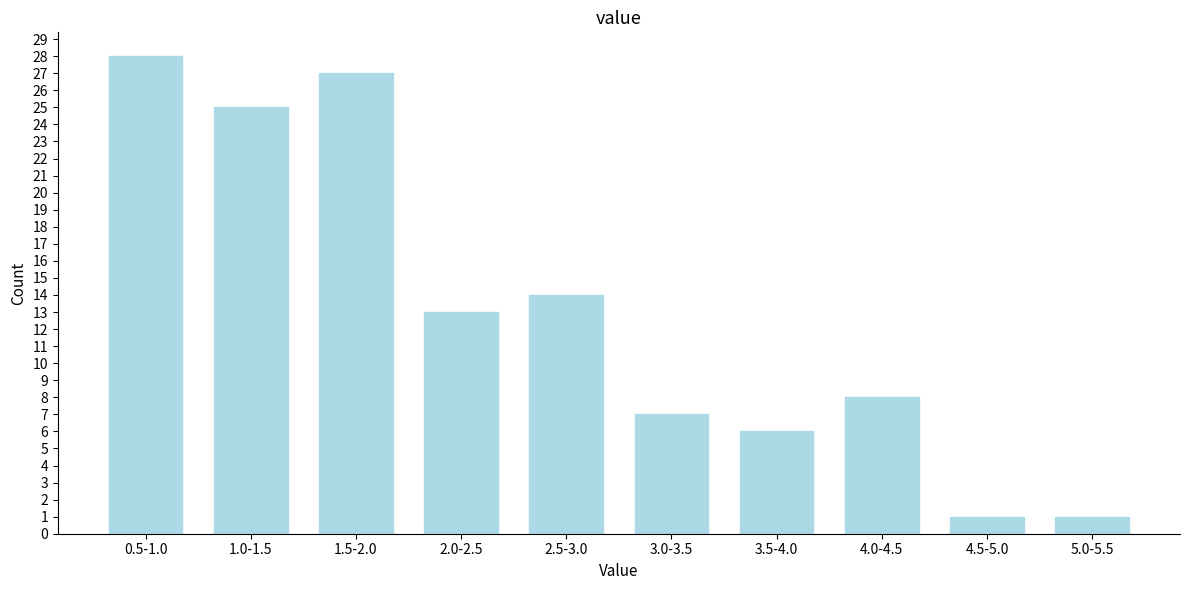

Reading left to right, list all the values displayed in this chart.

0.5-1.0=28	1.0-1.5=25	1.5-2.0=27	2.0-2.5=13	2.5-3.0=14	3.0-3.5=7	3.5-4.0=6	4.0-4.5=8	4.5-5.0=1	5.0-5.5=1